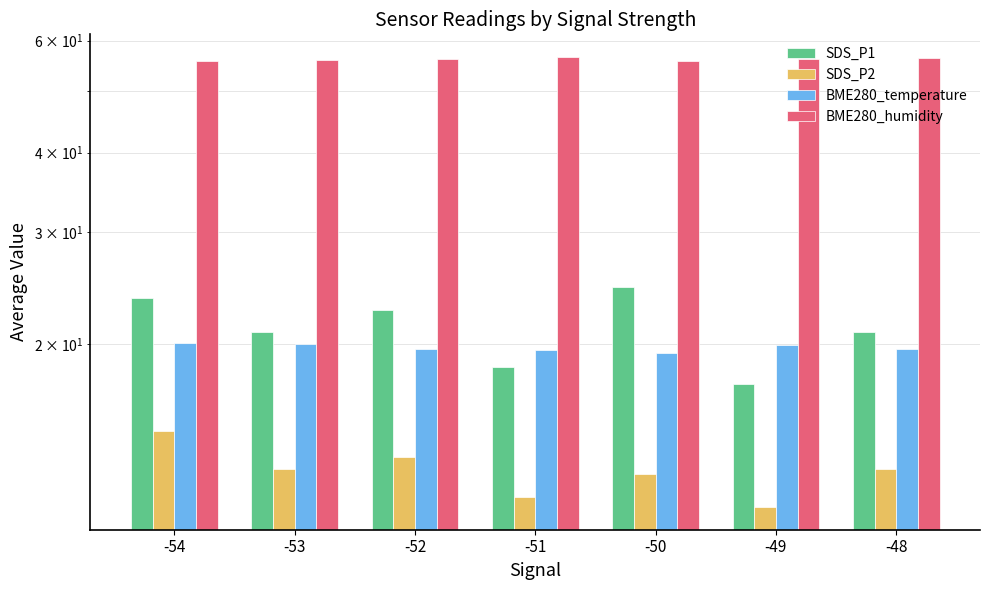

What is the total value across all series at -52?

111.7